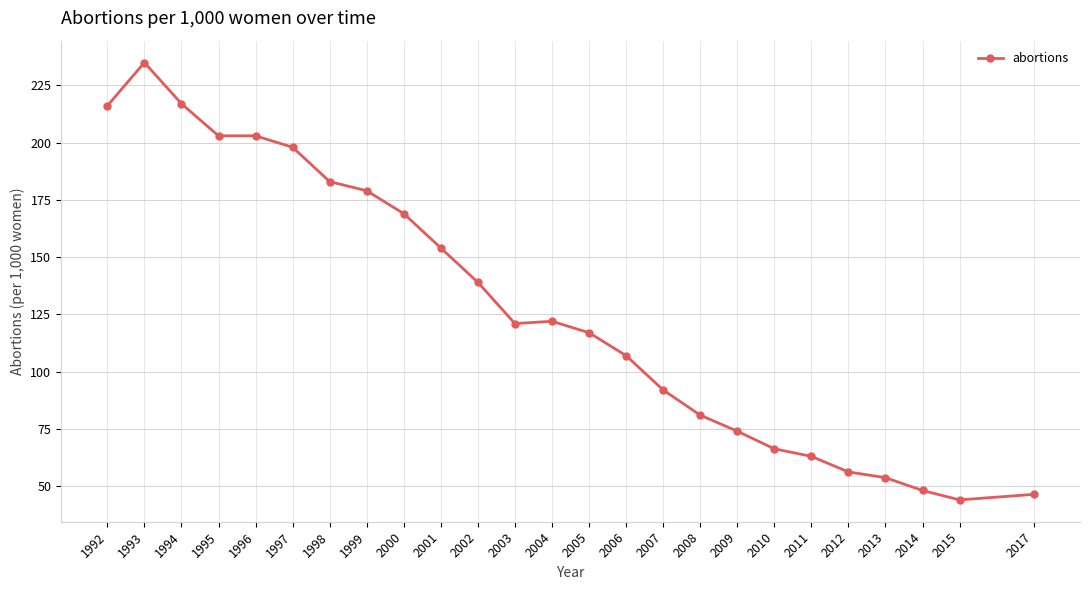

What is the sum of the values at 2013 and 2015?

97.7